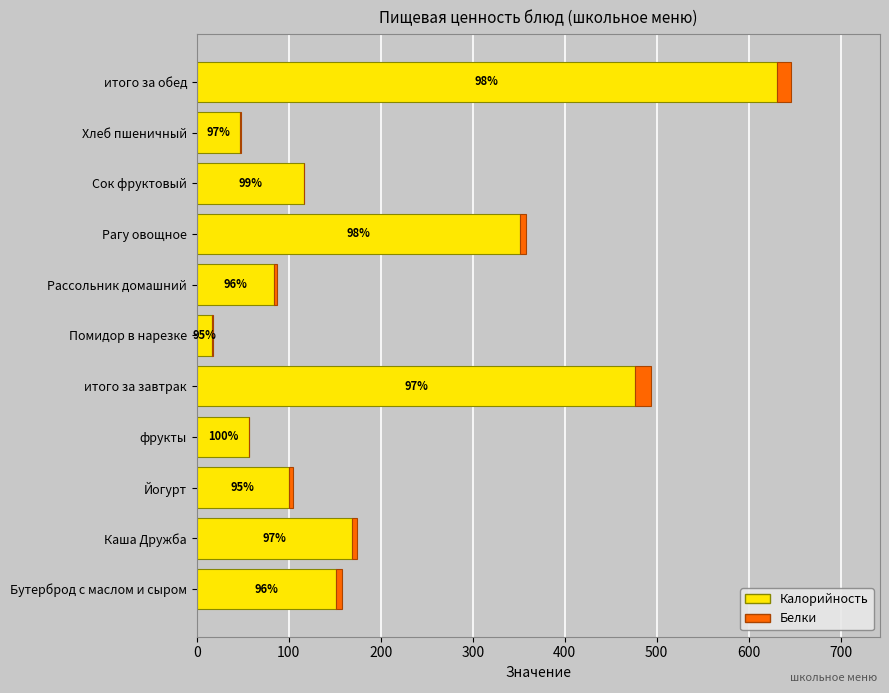

What are all the series names shown in the legend?

Калорийность, Белки